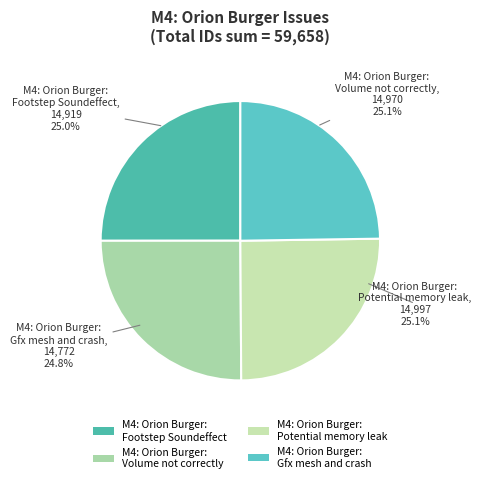

Which has a higher value, M4: Orion Burger:
Footstep Soundeffect or M4: Orion Burger:
Potential memory leak?

M4: Orion Burger:
Potential memory leak